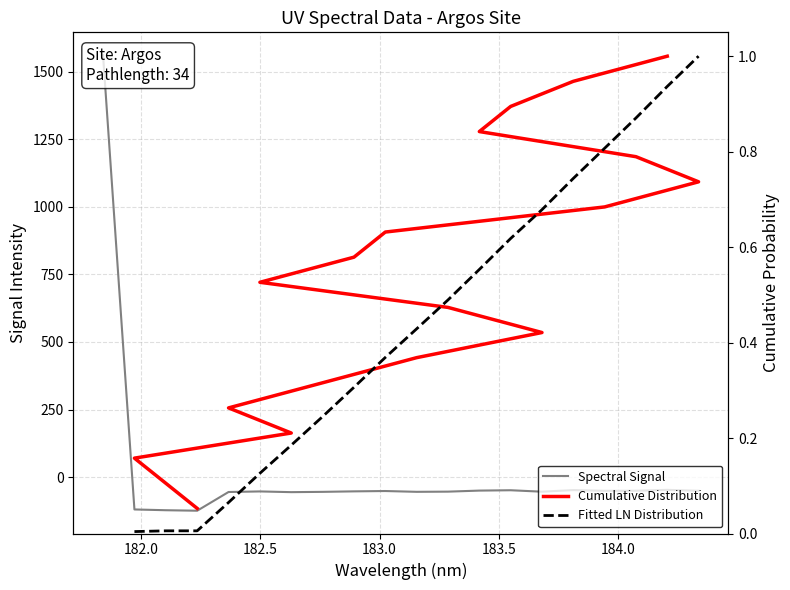

The chart shows a value of -15.1 at 18. True or false?

False